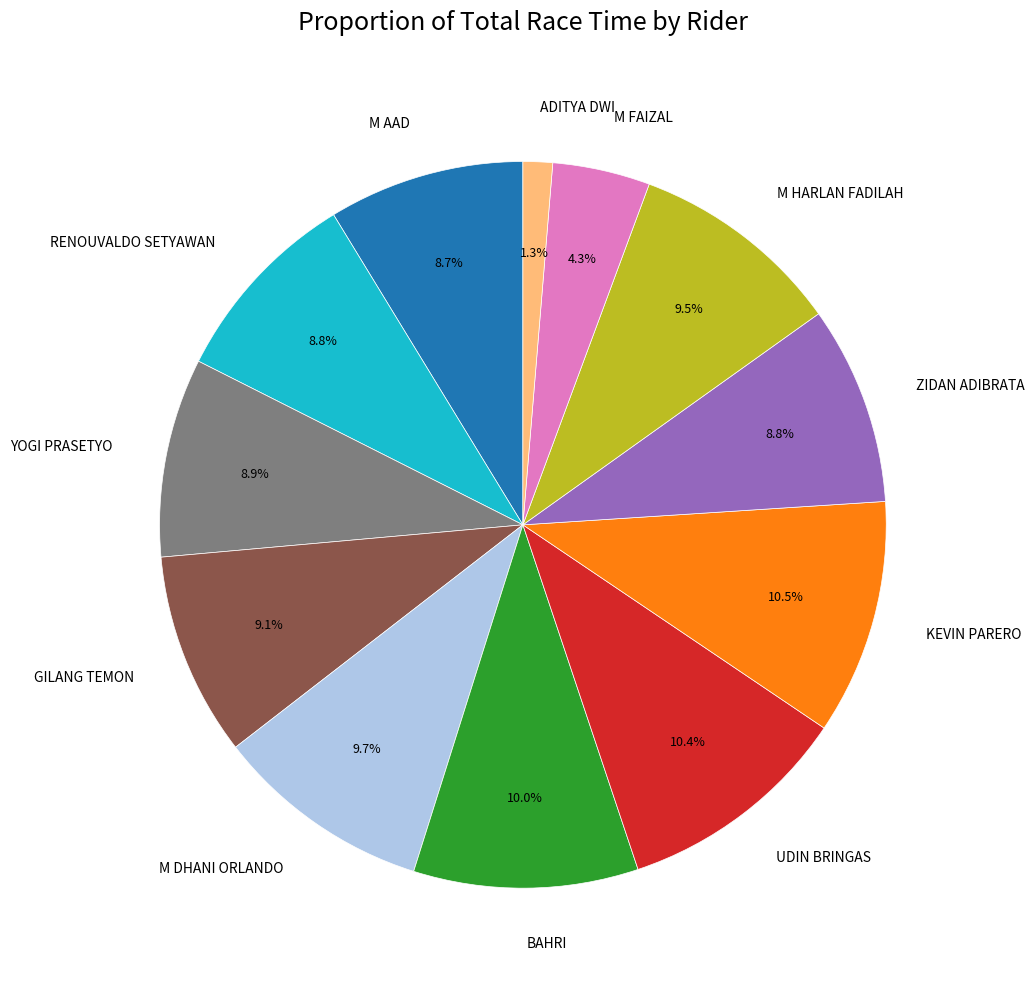

What is the smallest slice in the pie chart?

ADITYA DWI